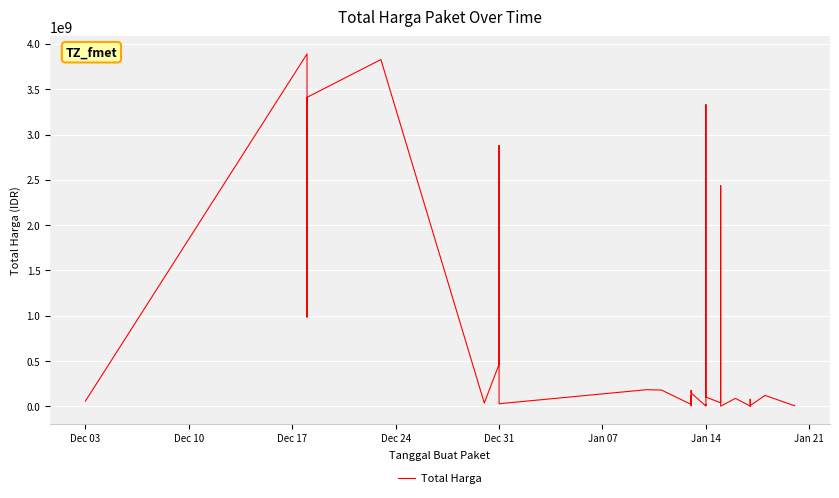

At which label does the data first exceed 78225000?

Dec 10